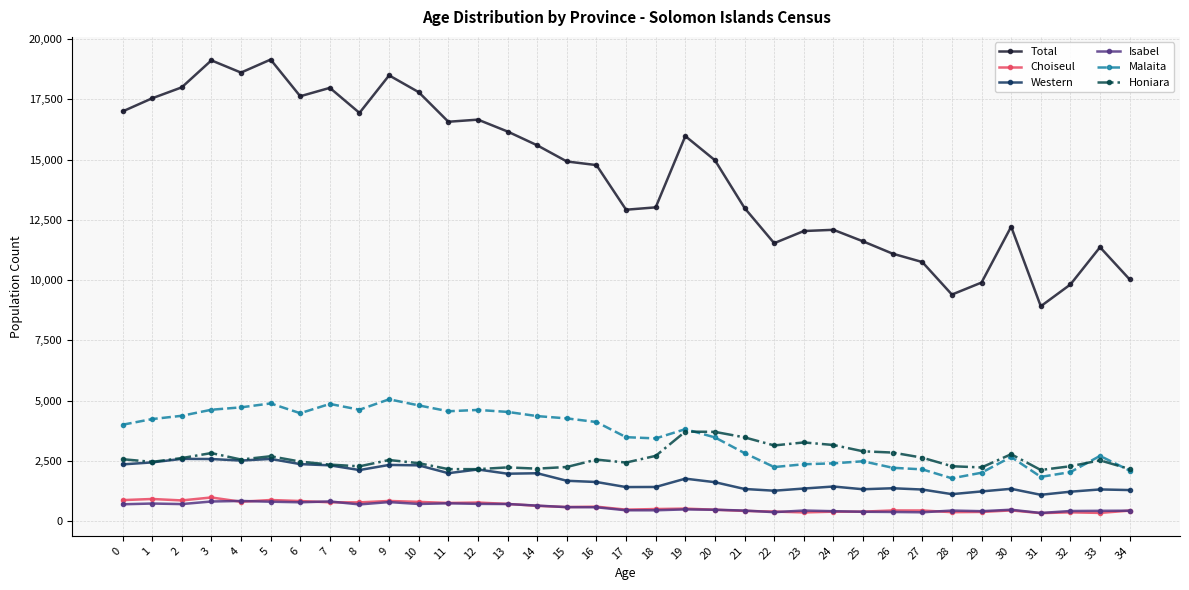

True or false: Honiara has more than 0 points higher than both neighbors.

True